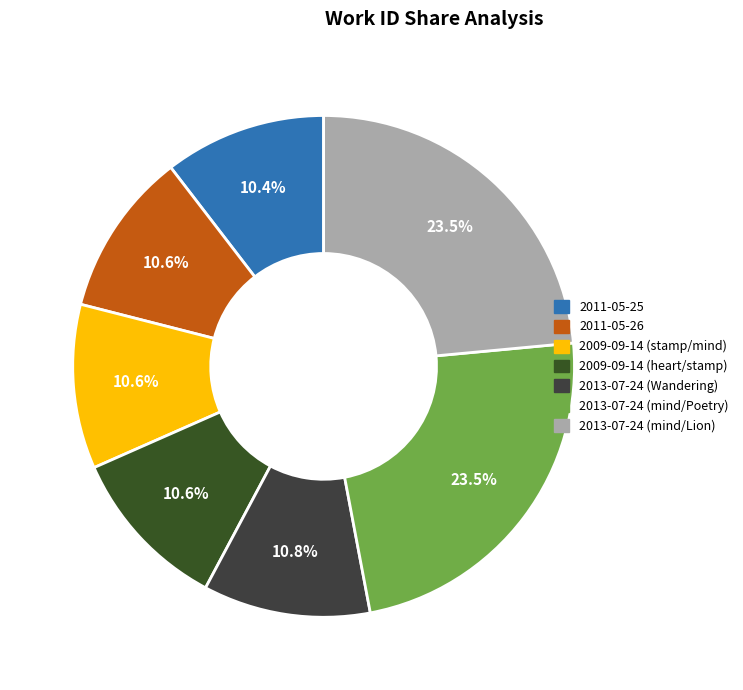

How many segments does this pie chart have?

7